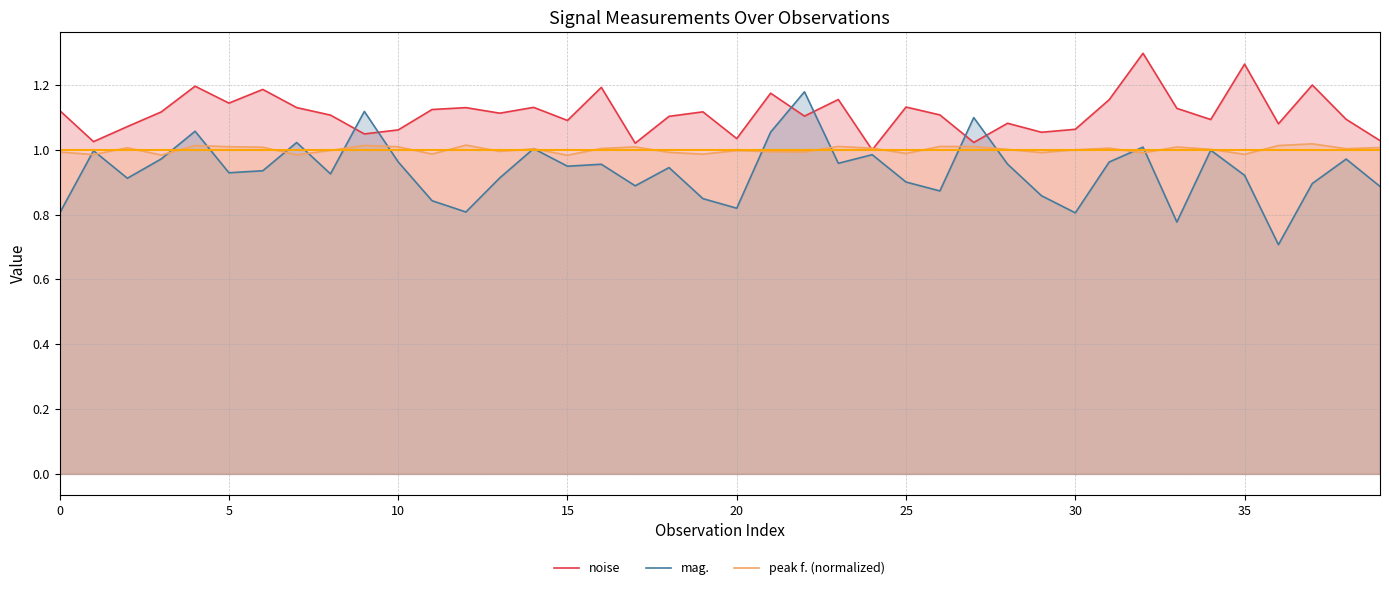

At how many categories does at least one series exceed 0?

40